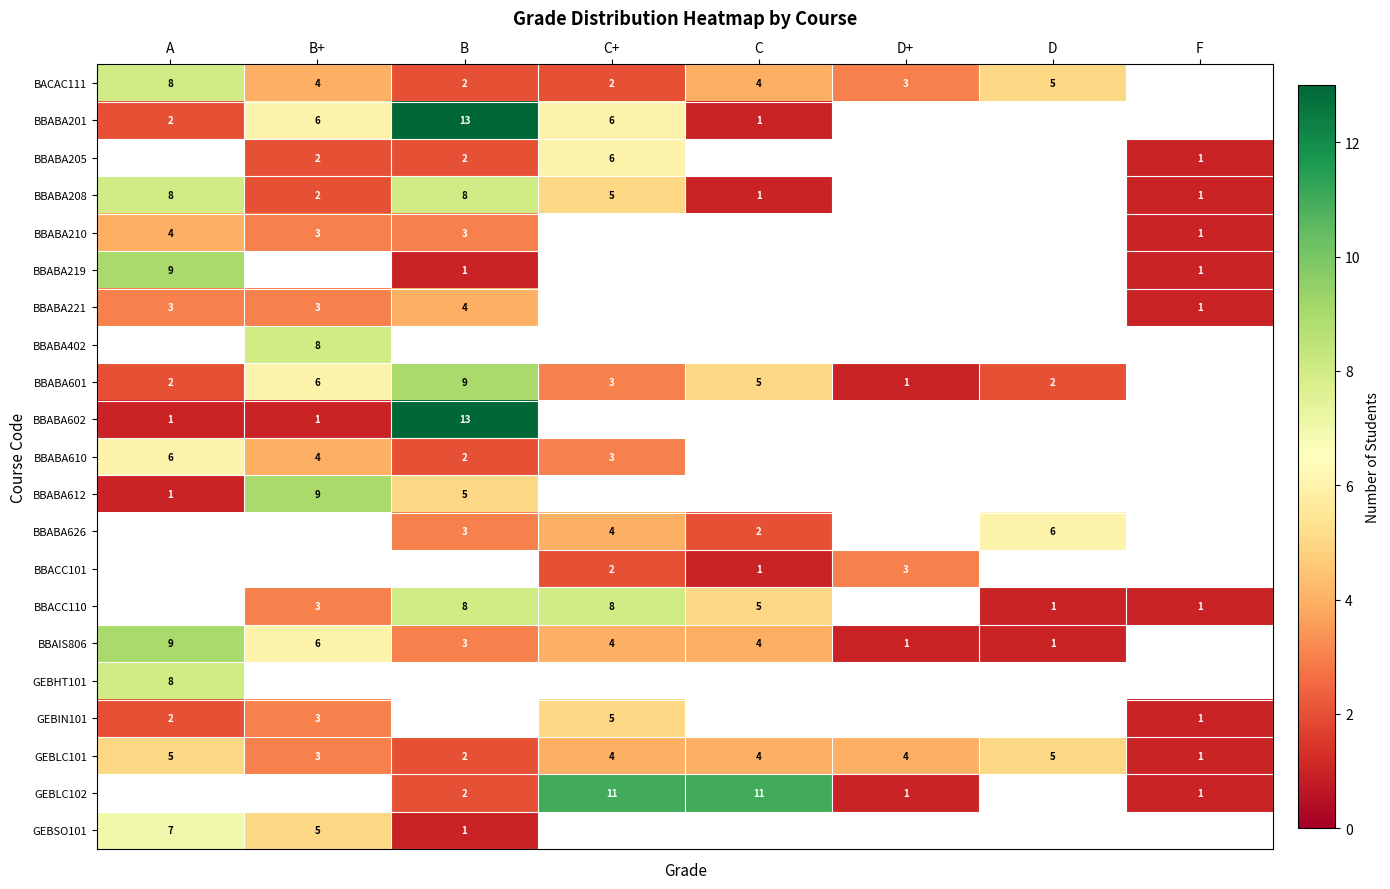

Which has a higher value, B or D+?

D+